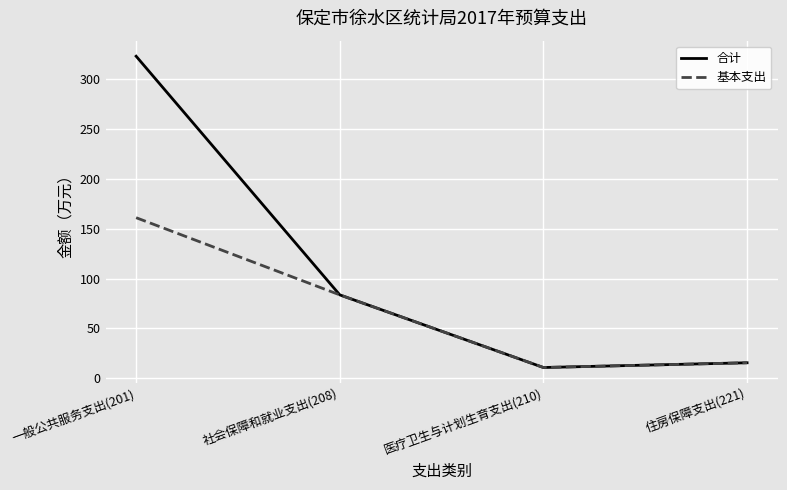

Where does the 合计 series first go above 83?

一般公共服务支出(201)